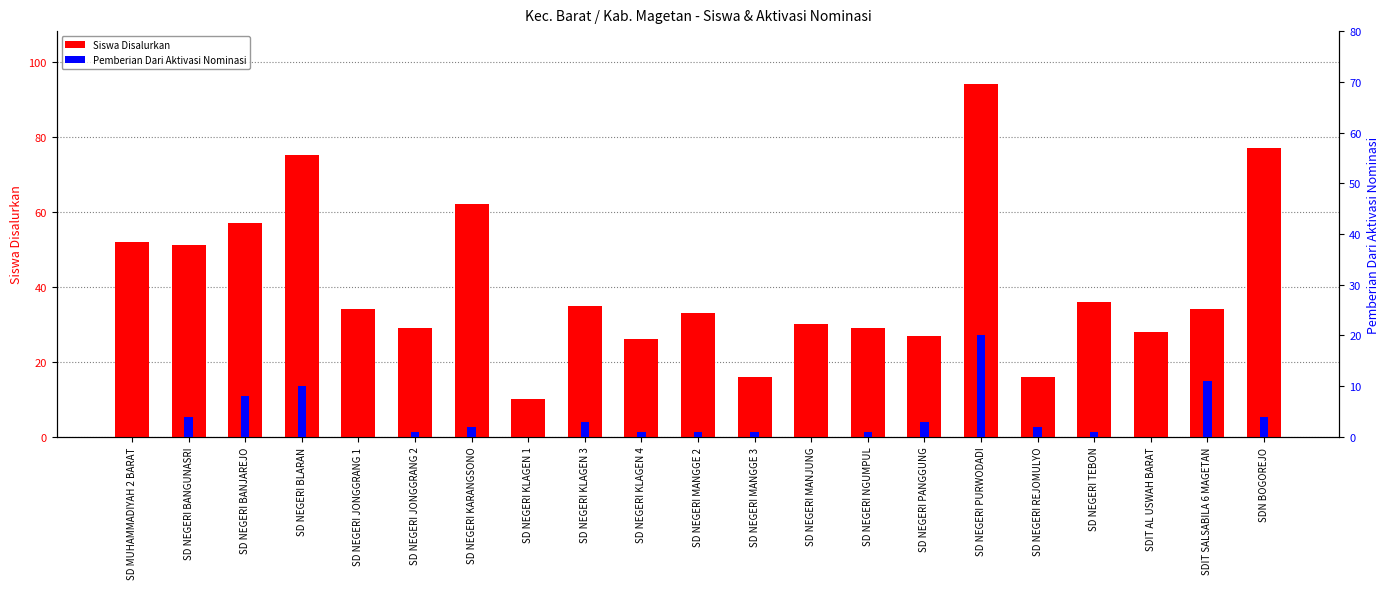

What value does the Siswa Disalurkan series have at SD NEGERI BANJAREJO?

57